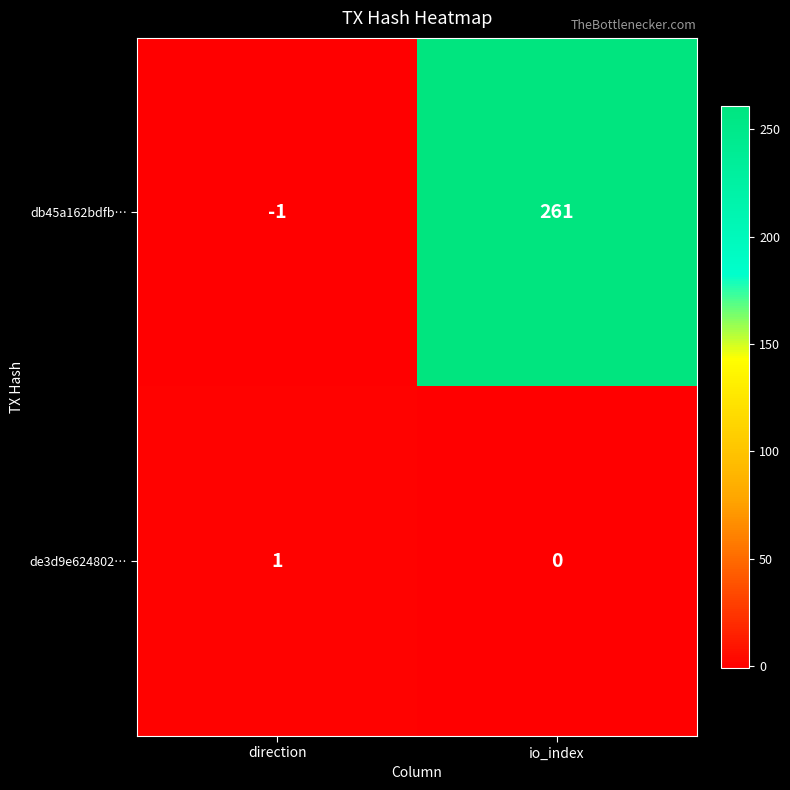

What is the average value of the db45a162bdfb… series?

130